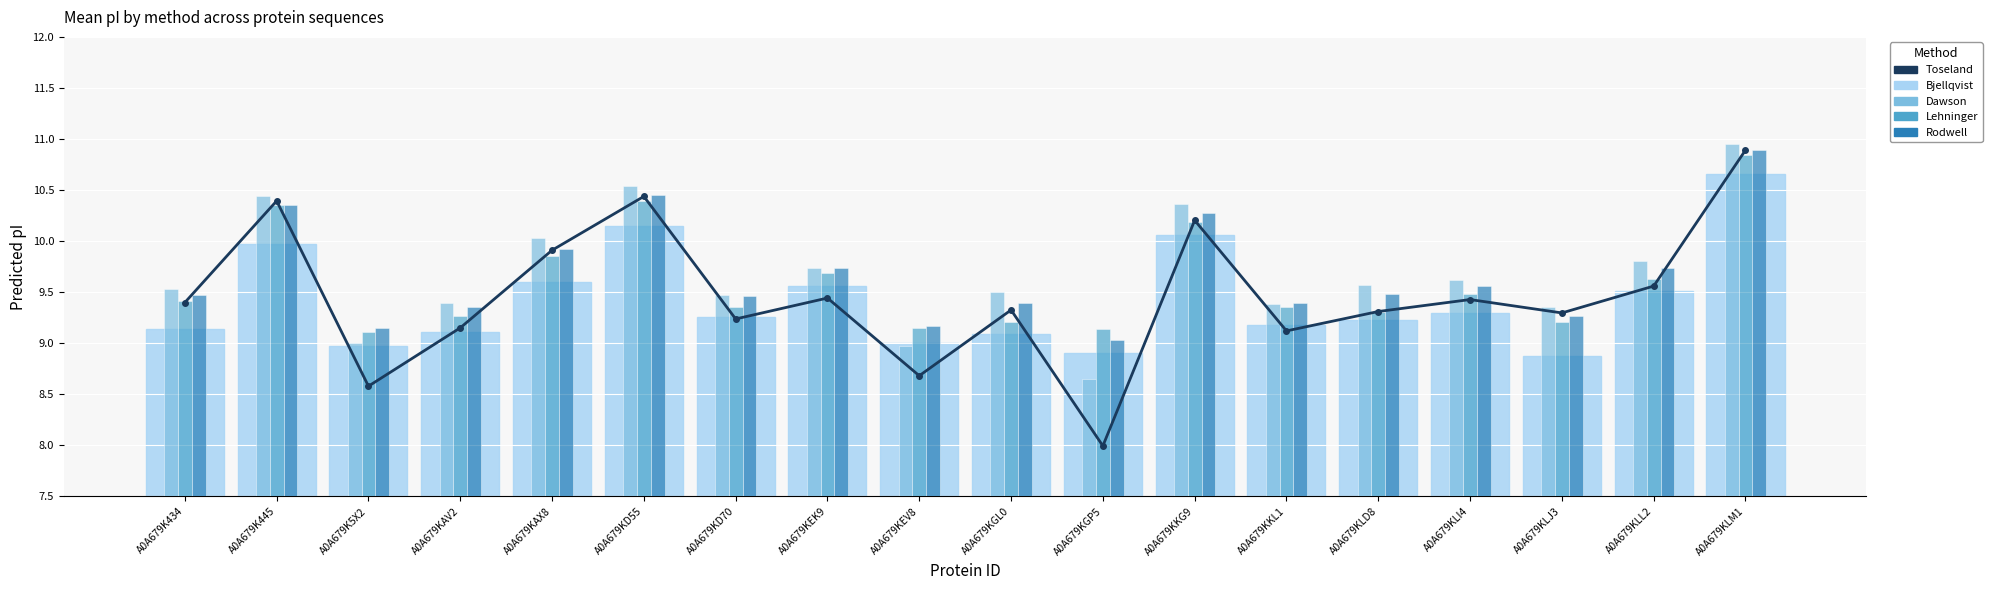

Which category has the lowest value in the Rodwell series?

A0A679KGP5